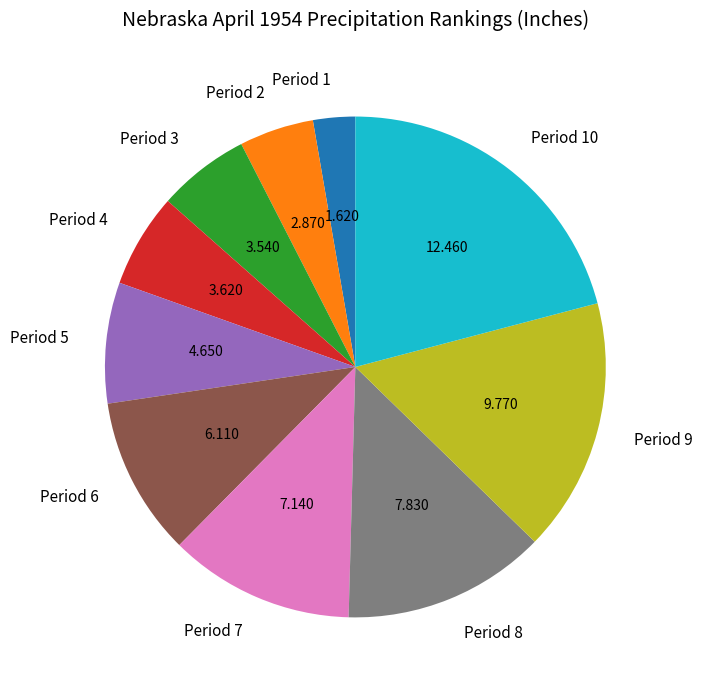

Which category has the biggest portion of the pie?

Period 10